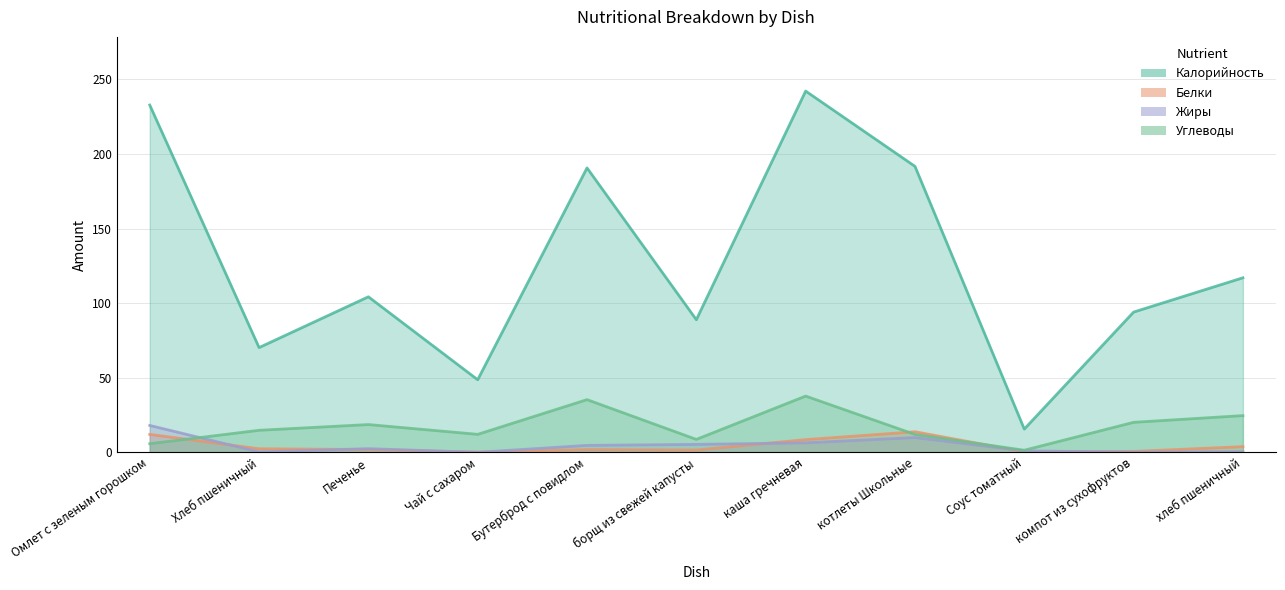

What is the total value across all series at борщ из свежей капусты?

104.4